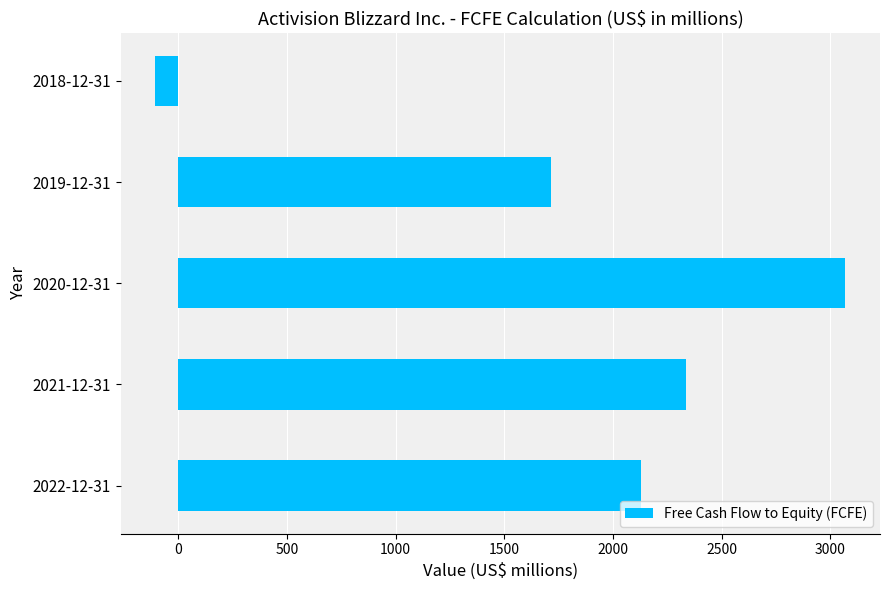

Does the chart contain stacked bars?

No